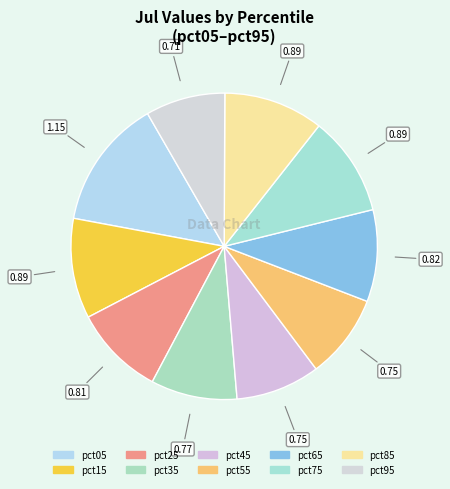

To the nearest percent, what percentage of the pie is pct35?

9%